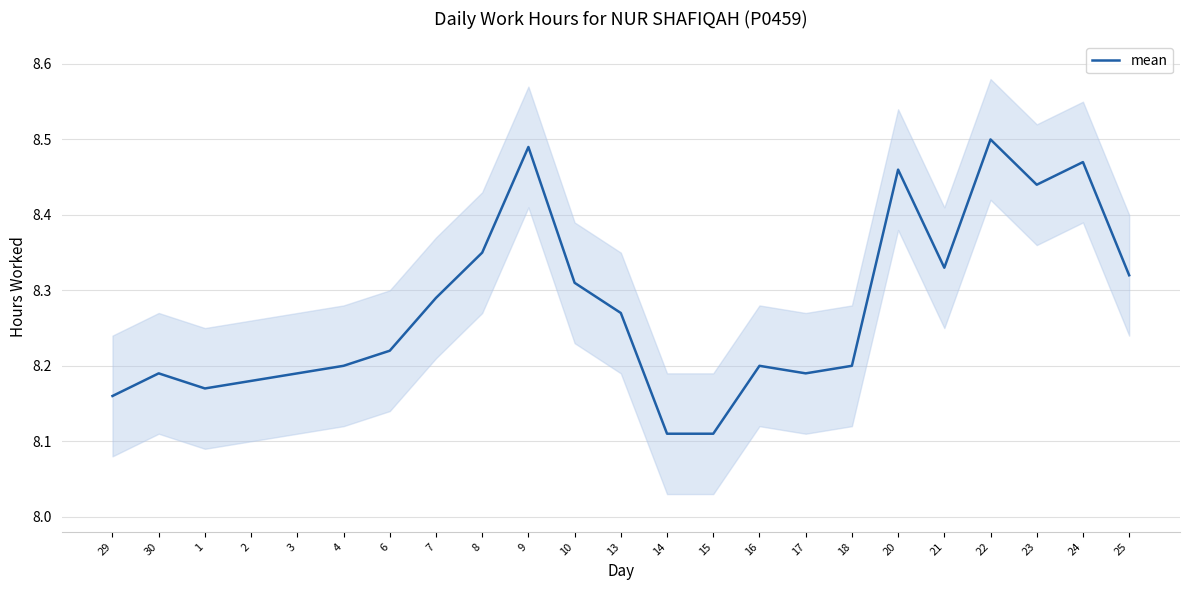

Read the value at 1.

8.2